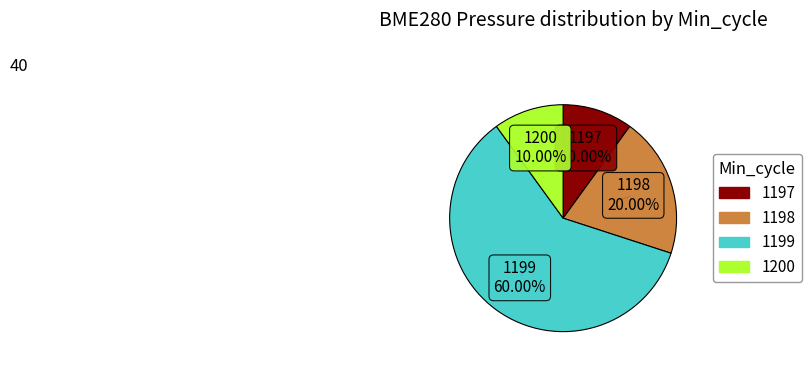

To the nearest percent, what is the difference between the 1197 and 1199 slice percentages?

50%